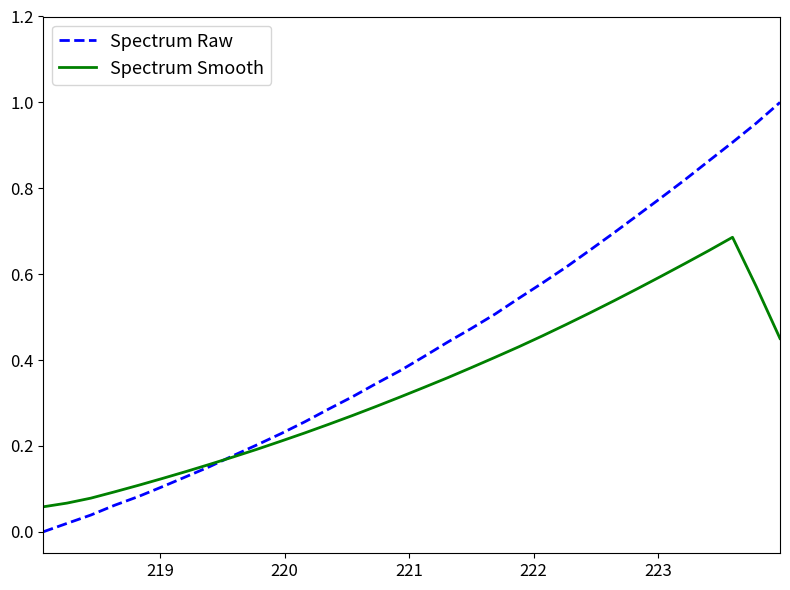

Rank the series by their maximum value, from highest to lowest.

Spectrum Raw, Spectrum Smooth